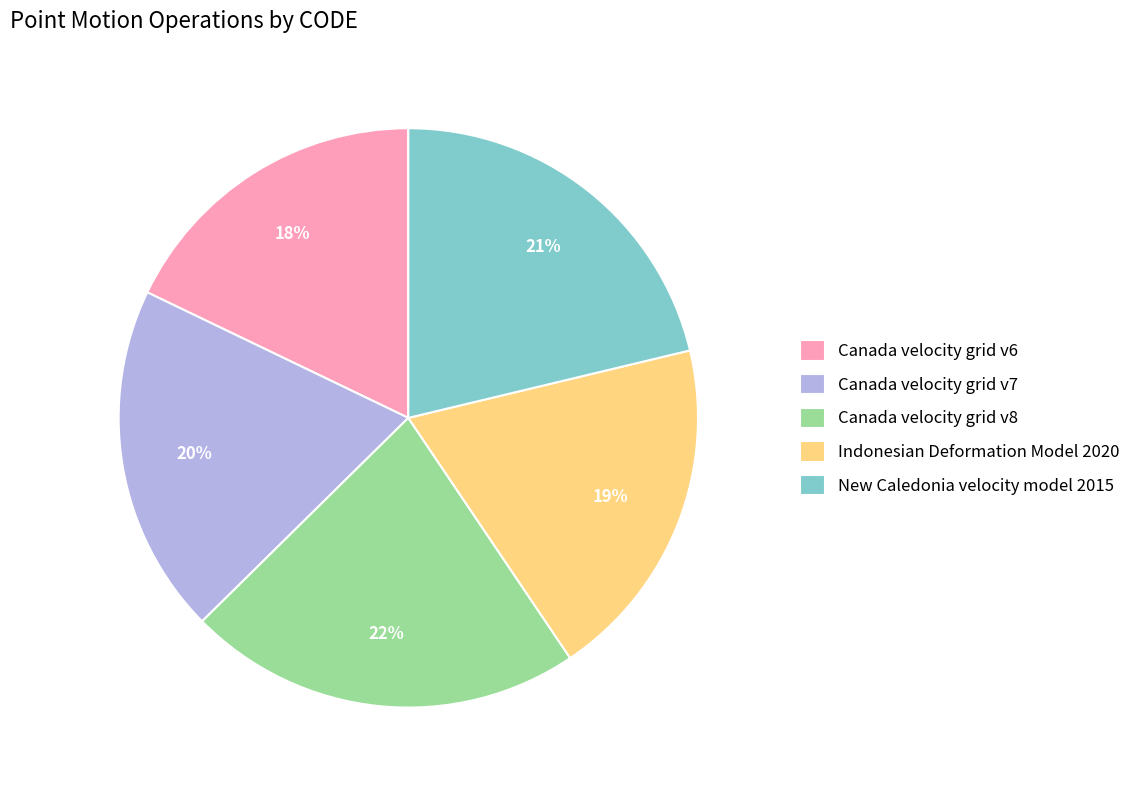

To the nearest percent, what percentage of the pie is Canada velocity grid v8?

22%